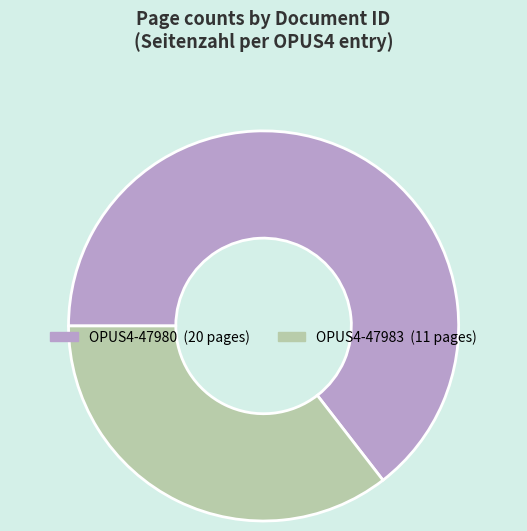

Is the sum of OPUS4-47983 and OPUS4-47980 greater than half?

Yes